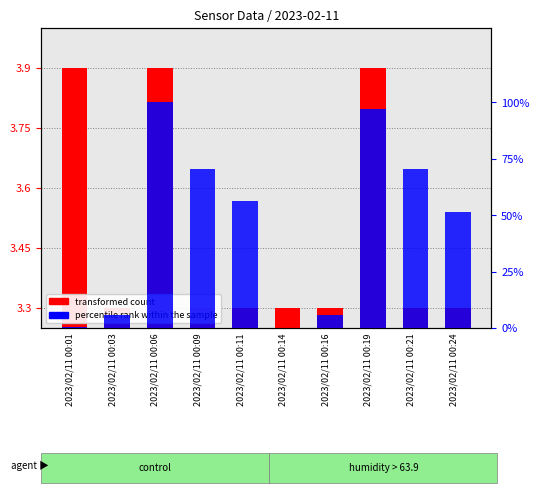

Which category has the highest value across all series?

2023/02/11 00:06